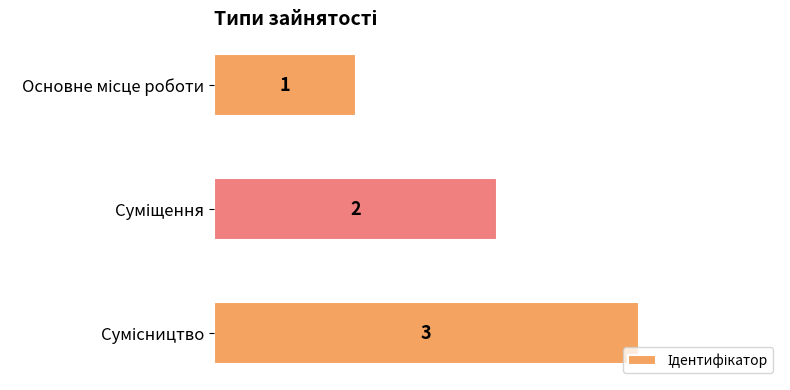

Count the values in the range 1 to 3.

3